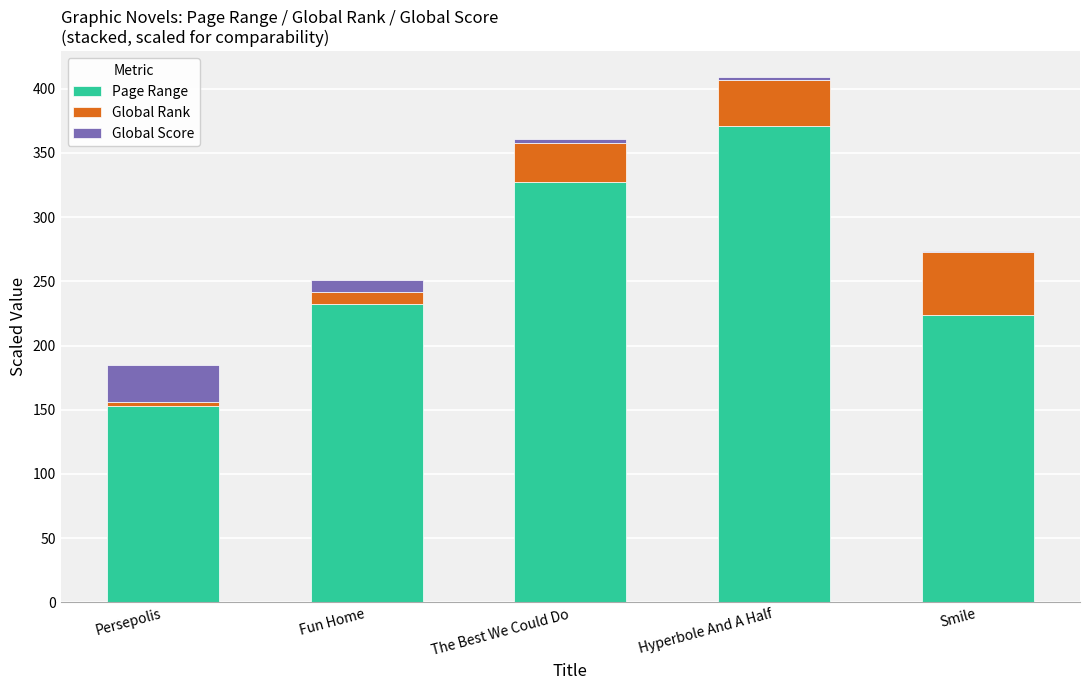

At which category is the sum across all series the highest?

Hyperbole And A Half